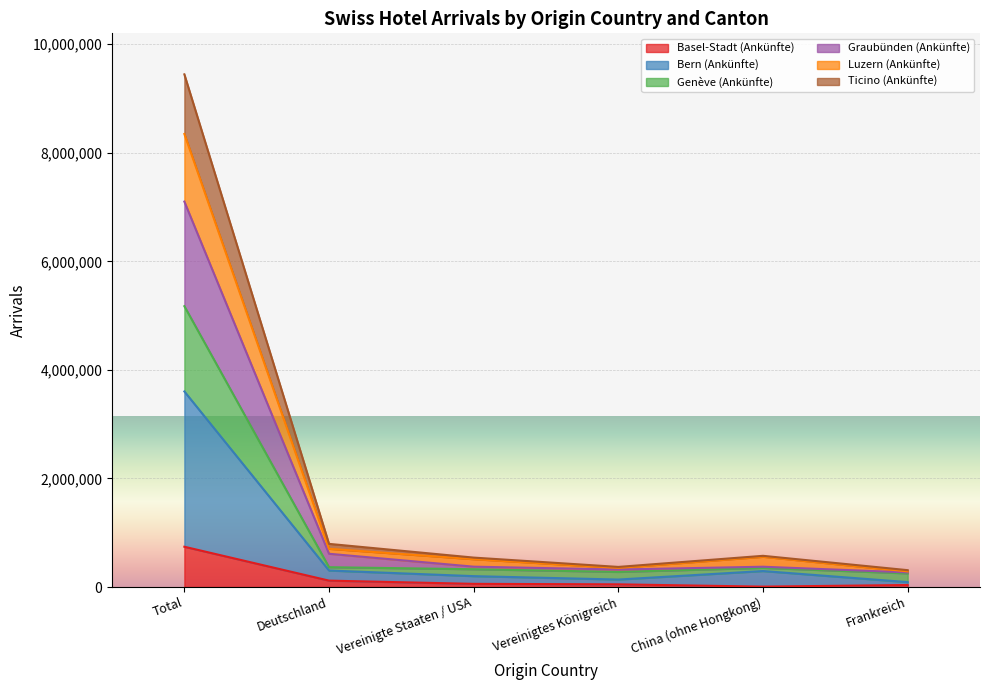

What is the highest value of the Basel-Stadt (Ankünfte) series?

742186